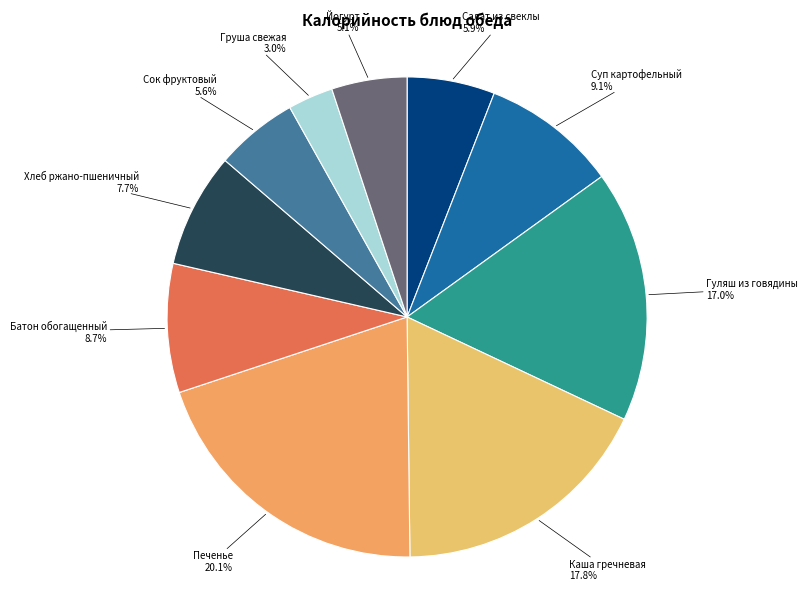

Is the sum of Хлеб ржано-пшеничный and Суп картофельный greater than half?

No